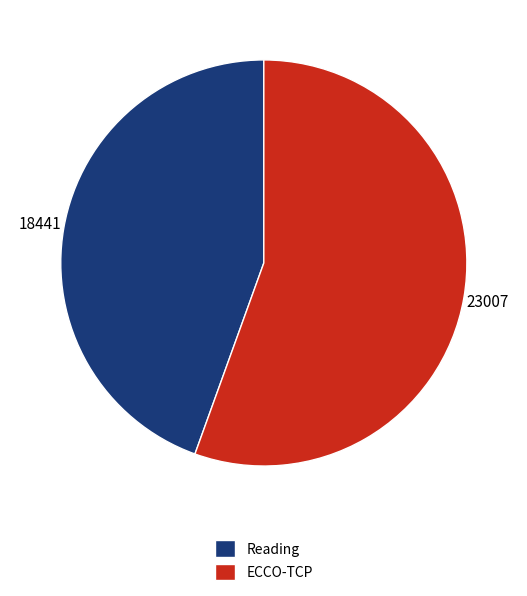

Is there any slice that represents more than half of the pie?

Yes